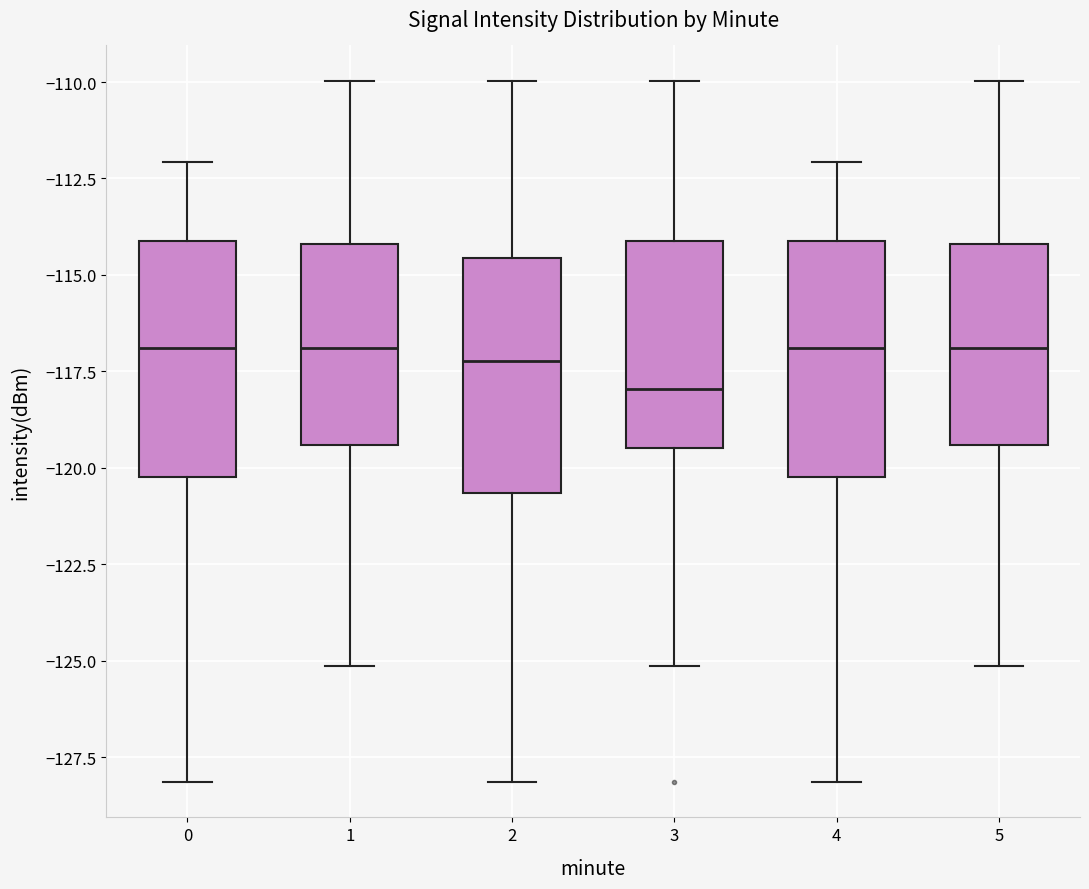

Reading left to right, read every box against the y-axis: the position of its median line, the range the box covers, and the ends of its whiskers. The values are not printed on the chart, so give them approximately, as read against the axis.

0: median -117.0, box -120.0 to -114.0, whiskers -128.0 to -112.0
1: median -117.0, box -119.5 to -114.0, whiskers -125.0 to -110.0
2: median -117.0, box -120.5 to -114.5, whiskers -128.0 to -110.0
3: median -118.0, box -119.5 to -114.0, whiskers -125.0 to -110.0
4: median -117.0, box -120.0 to -114.0, whiskers -128.0 to -112.0
5: median -117.0, box -119.5 to -114.0, whiskers -125.0 to -110.0